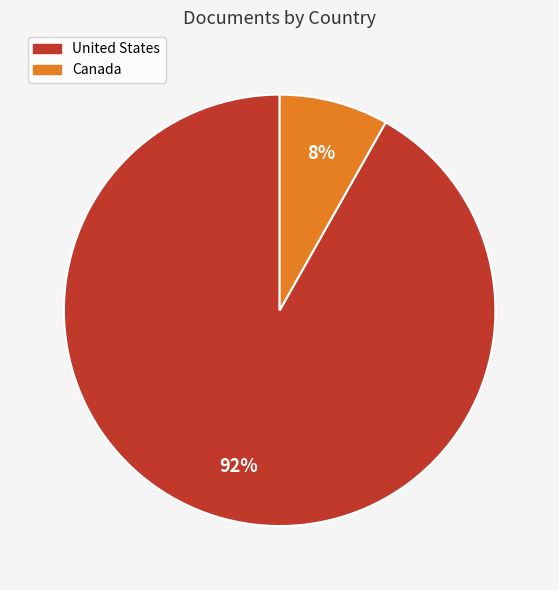

The Canada slice represents 1% of the pie. True or false?

False